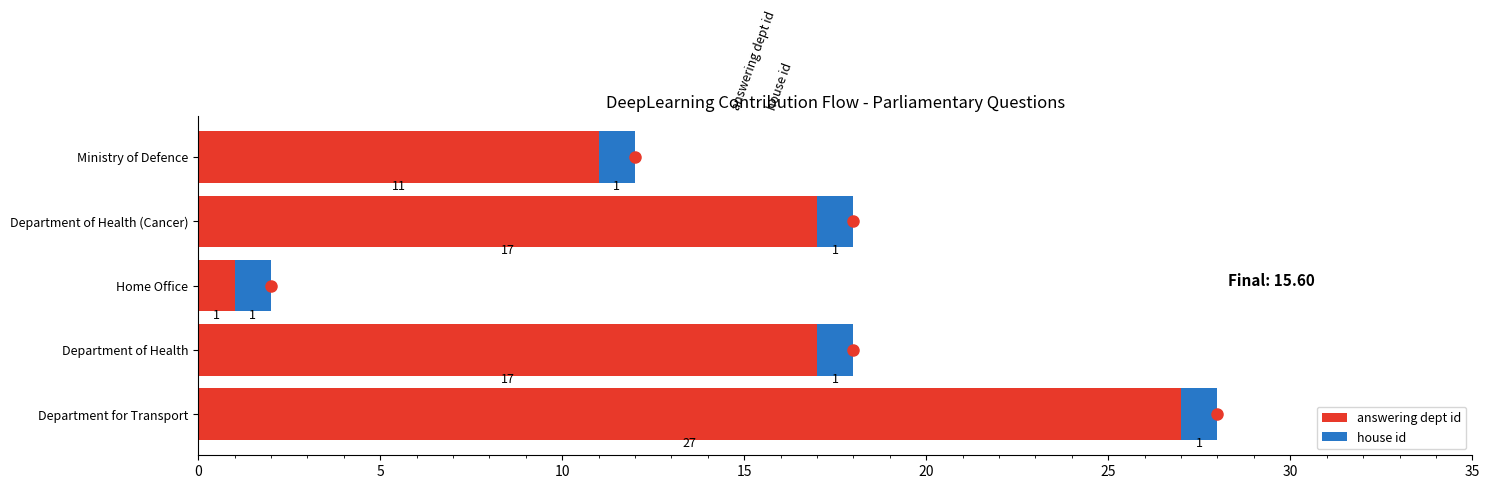

The value of answering dept id at Ministry of Defence is 11. True or false?

True